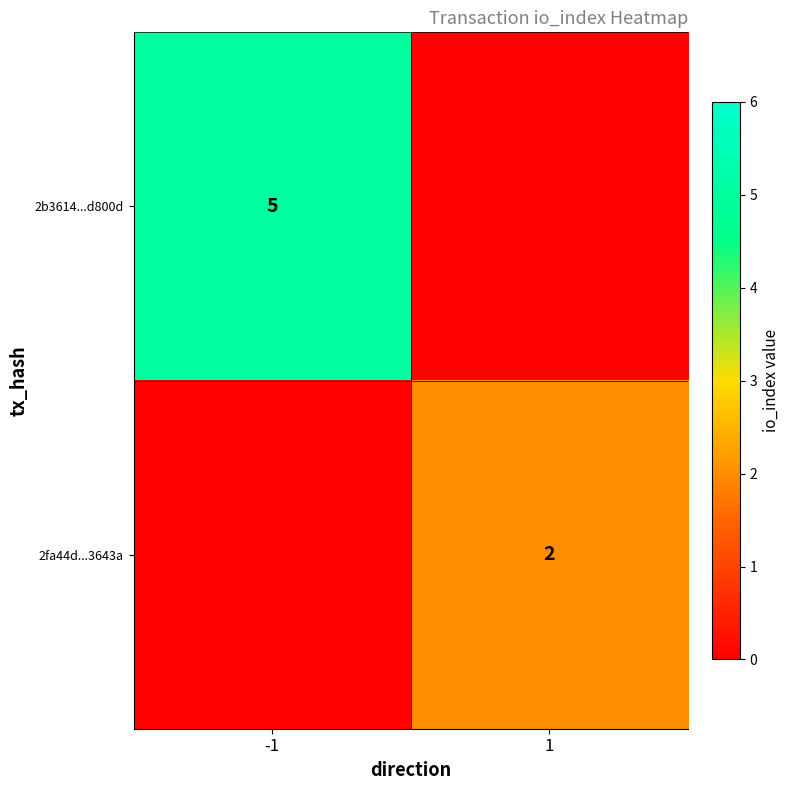

Which category has the lowest value across all series?

1